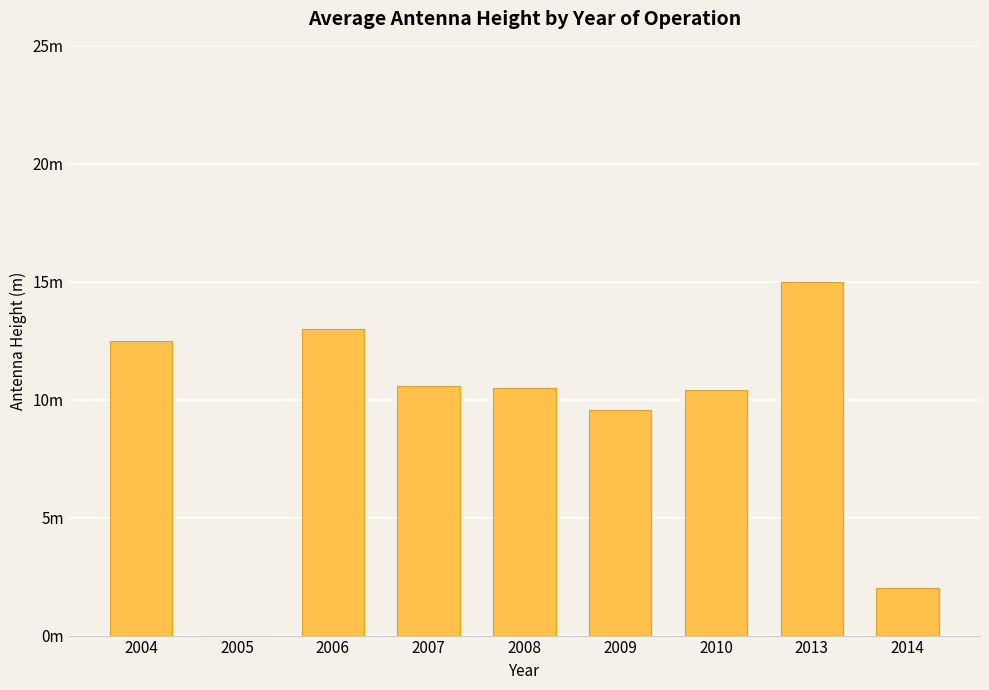

What is the average value?

9.3